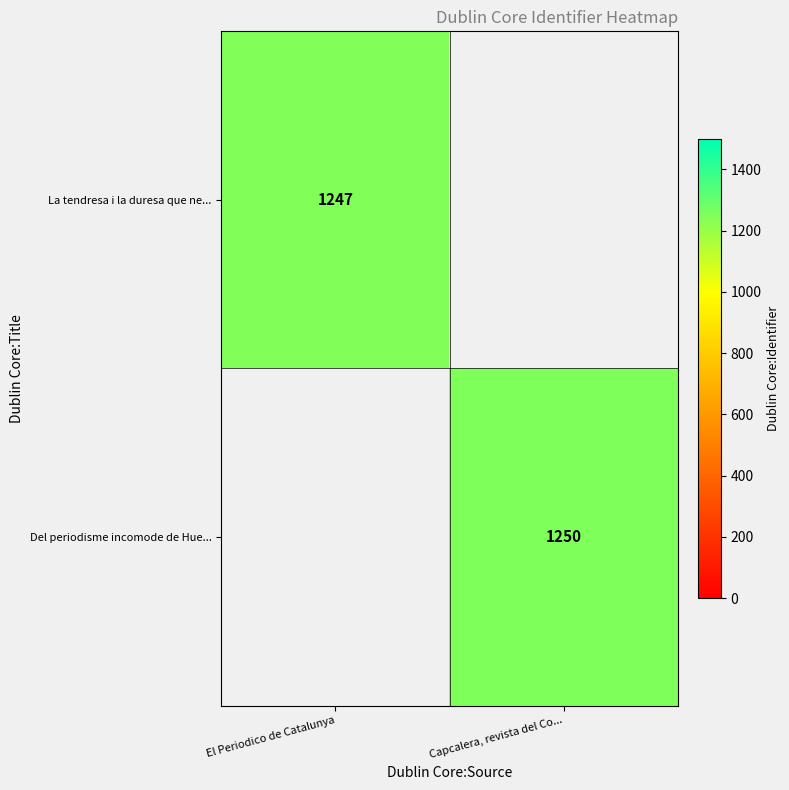

True or false: La tendresa i la duresa que ne... has a value of 1247 at El Periodico de Catalunya.

True